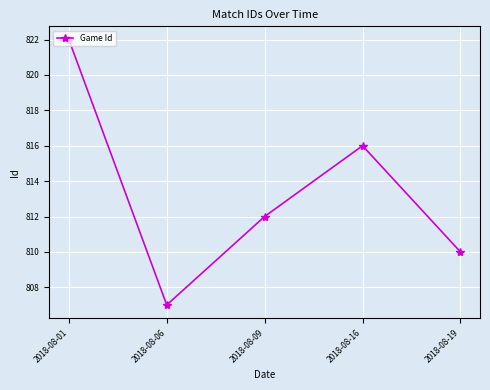

Reading left to right, transcribe all the data shown in this chart.

822	807	812	816	810